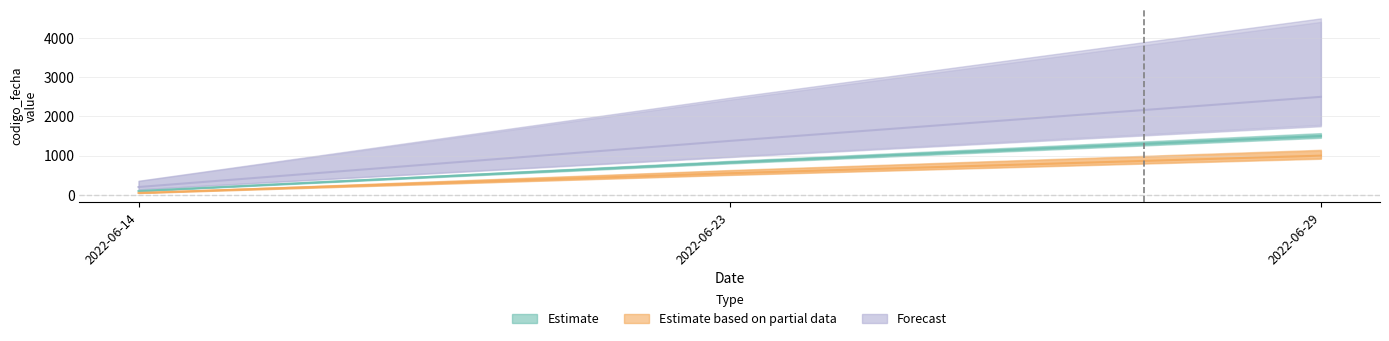

At which category does the chart reach its minimum across all series?

2022-06-14